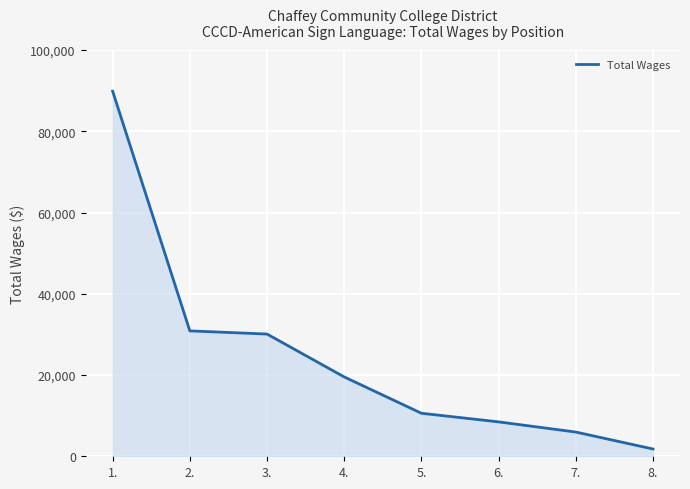

What is the smallest value displayed?

1792